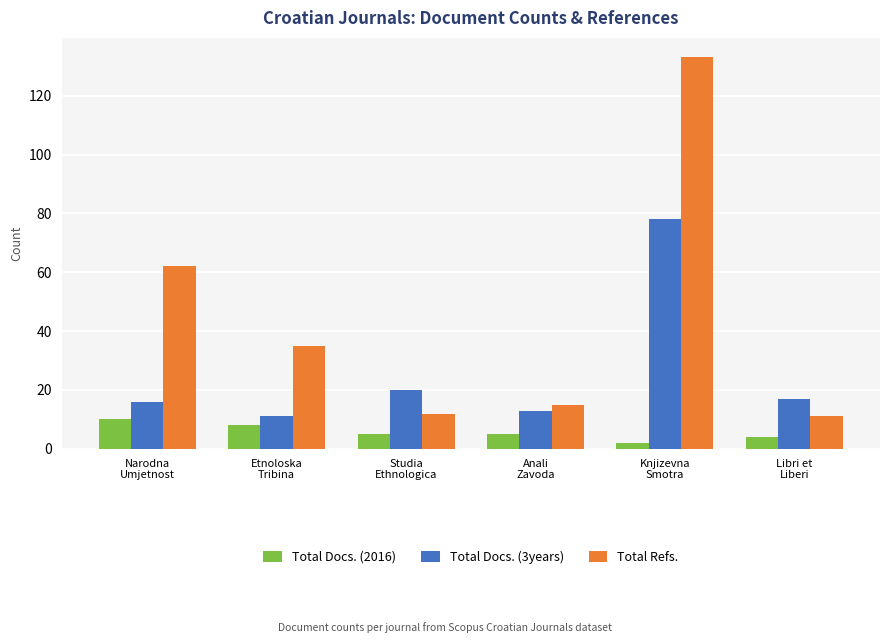

What are all the series names shown in the legend?

Total Docs. (2016), Total Docs. (3years), Total Refs.